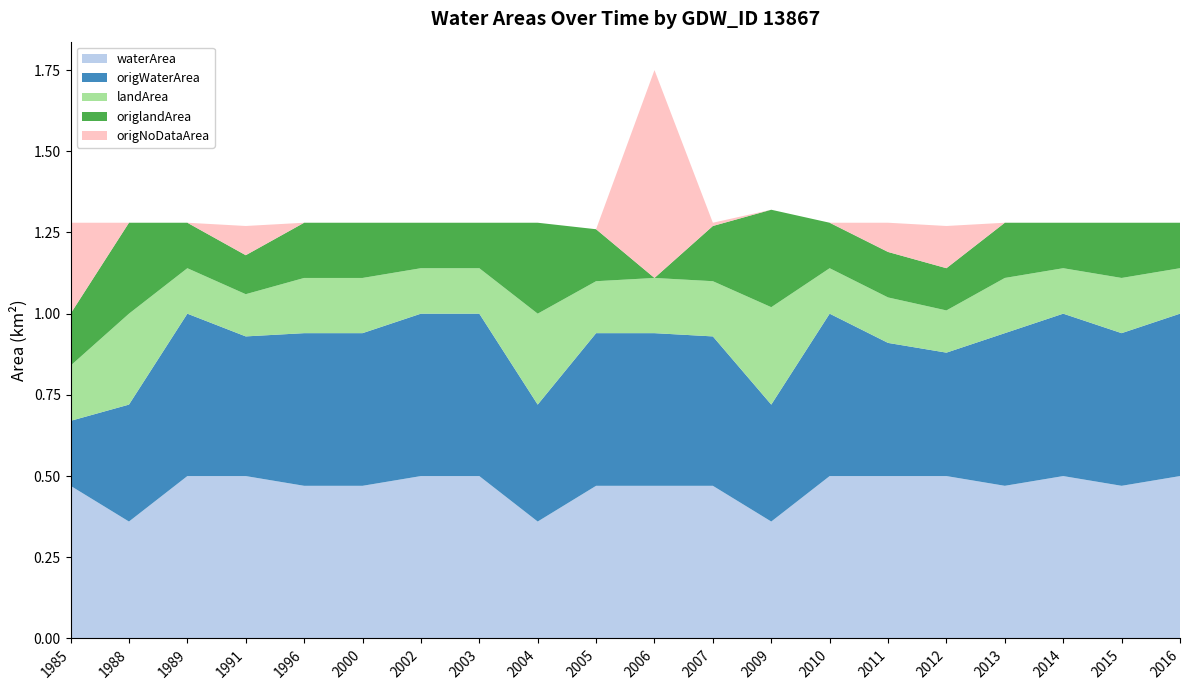

Reading right to left, list all the values displayed in this chart.

waterArea: 0.5	0.5	0.5	0.5	0.5	0.5	0.5	0.4	0.5	0.5	0.5	0.4	0.5	0.5	0.5	0.5	0.5	0.5	0.4	0.5
origWaterArea: 0.5	0.5	0.5	0.5	0.4	0.4	0.5	0.4	0.5	0.5	0.5	0.4	0.5	0.5	0.5	0.5	0.4	0.5	0.4	0.2
landArea: 0.1	0.2	0.1	0.2	0.1	0.1	0.1	0.3	0.2	0.2	0.2	0.3	0.1	0.1	0.2	0.2	0.1	0.1	0.3	0.2
origlandArea: 0.1	0.2	0.1	0.2	0.1	0.1	0.1	0.3	0.2	0.0	0.2	0.3	0.1	0.1	0.2	0.2	0.1	0.1	0.3	0.2
origNoDataArea: 0.0	0.0	0.0	0.0	0.1	0.1	0.0	0.0	0.0	0.6	0.0	0.0	0.0	0.0	0.0	0.0	0.1	0.0	0.0	0.3